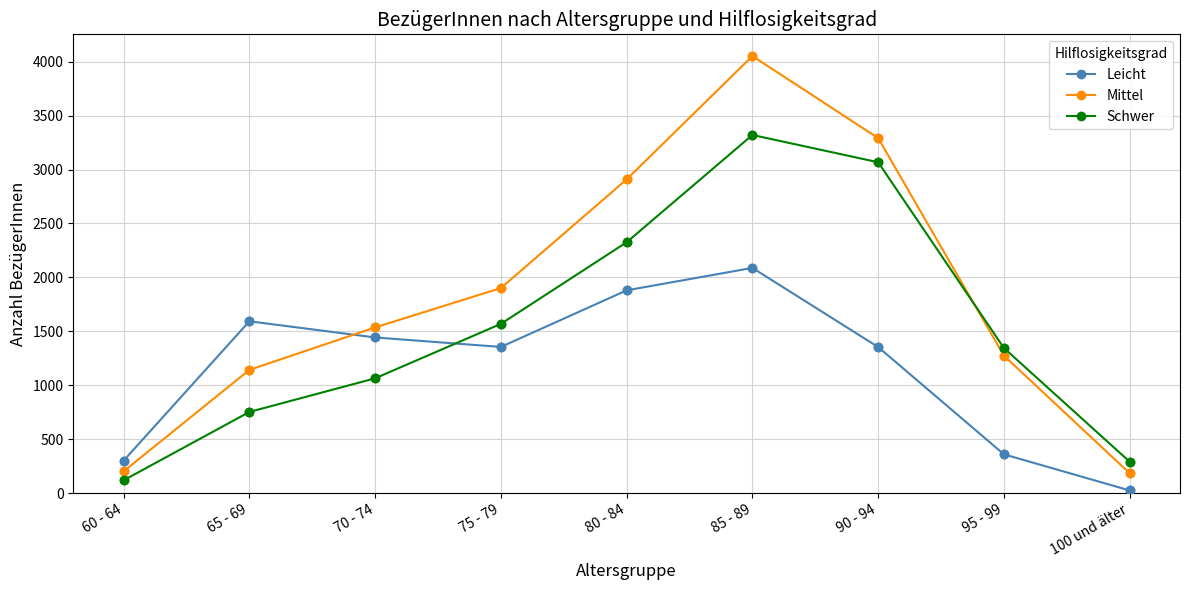

Which series changed the most between 65 - 69 and 90 - 94?

Schwer